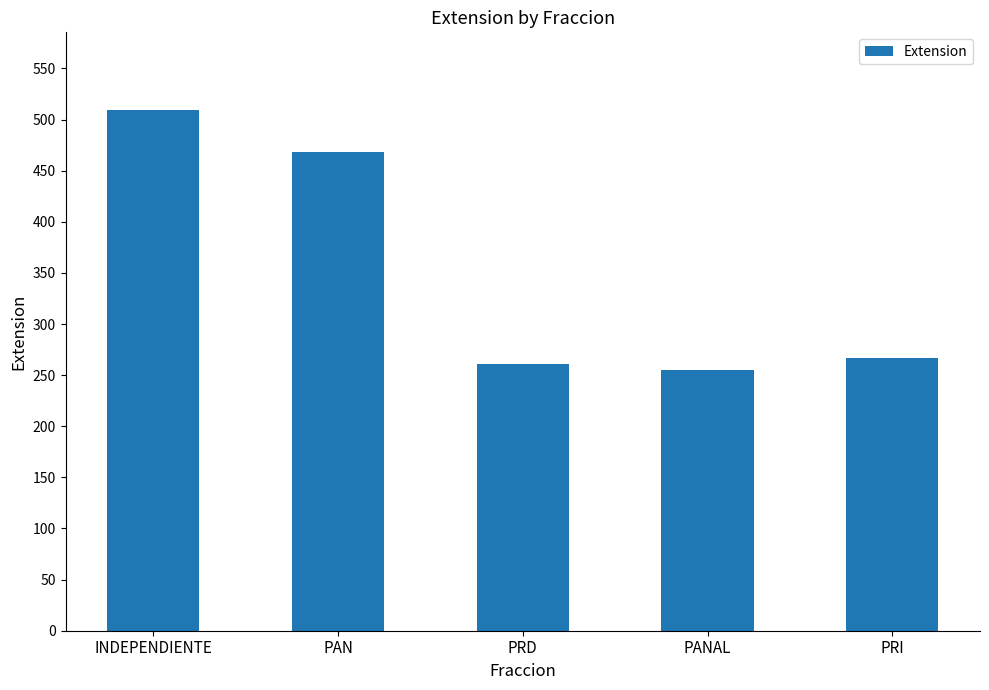

Rank the categories by value from highest to lowest.

INDEPENDIENTE, PAN, PRI, PRD, PANAL